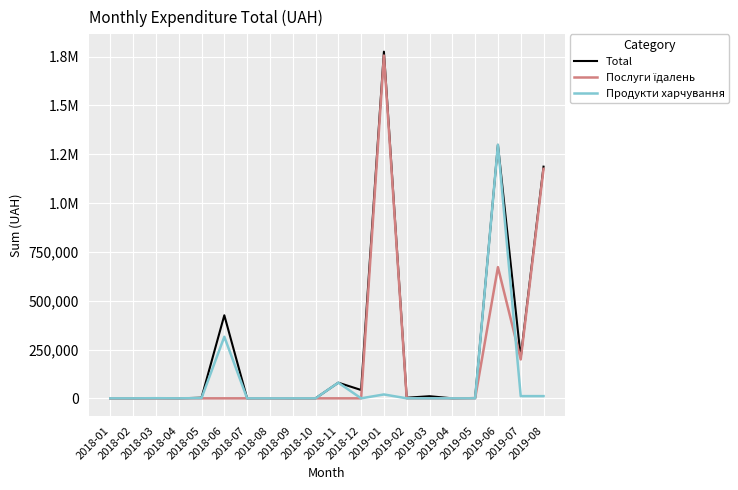

Is this an area chart (filled region under the line)?

No